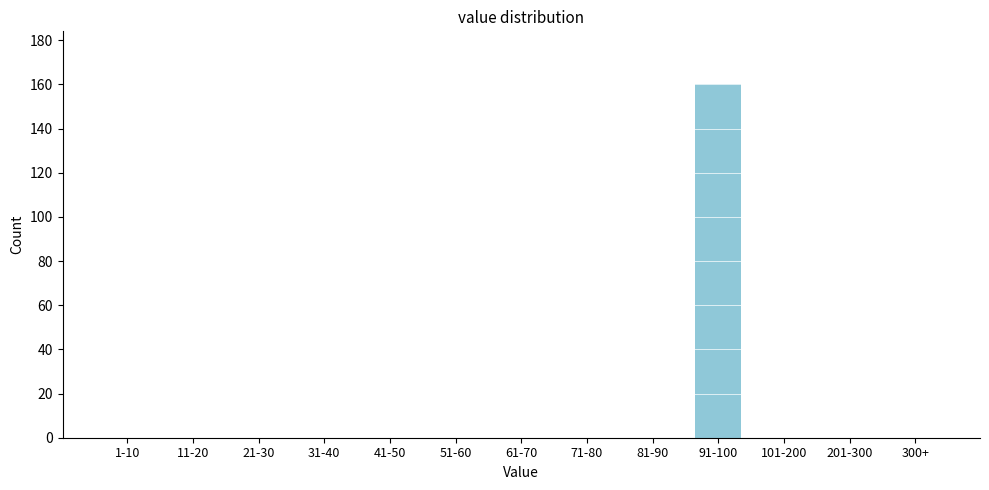

Reading left to right, list all the values displayed in this chart.

1-10=0	11-20=0	21-30=0	31-40=0	41-50=0	51-60=0	61-70=0	71-80=0	81-90=0	91-100=160	101-200=0	201-300=0	300+=0